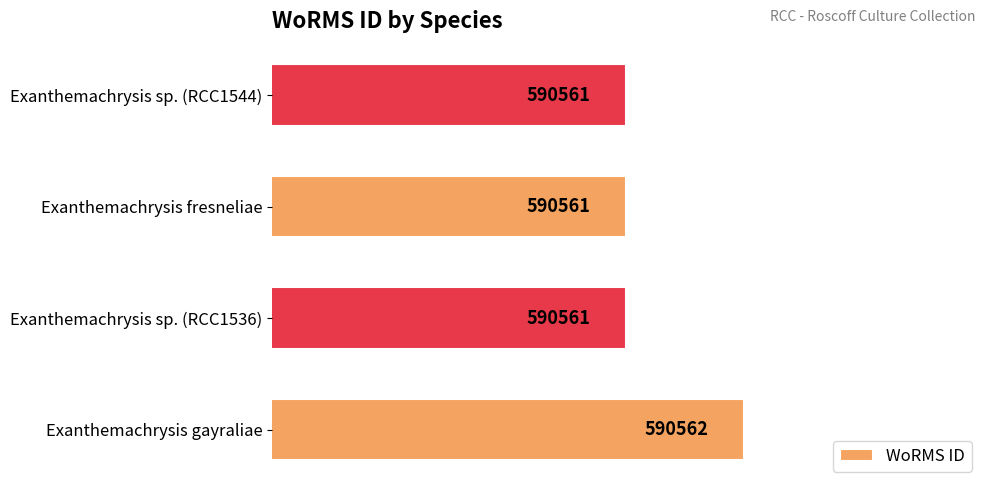

Are the bars horizontal?

Yes